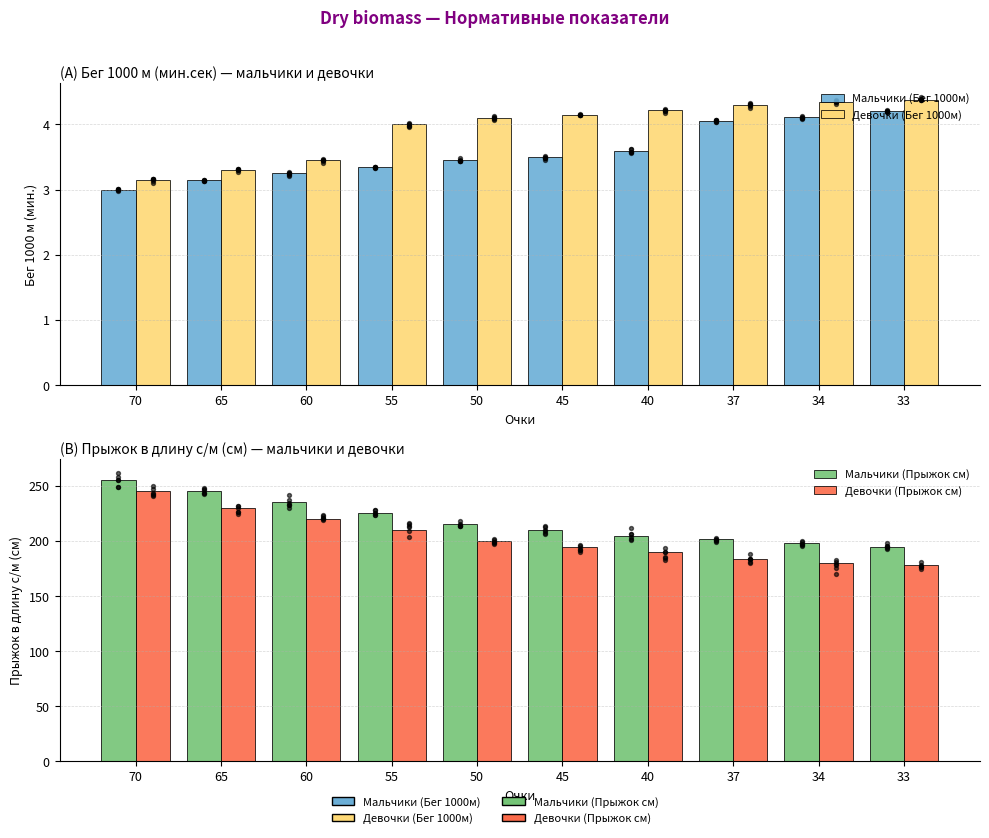

At how many categories does at least one series exceed 55?

10